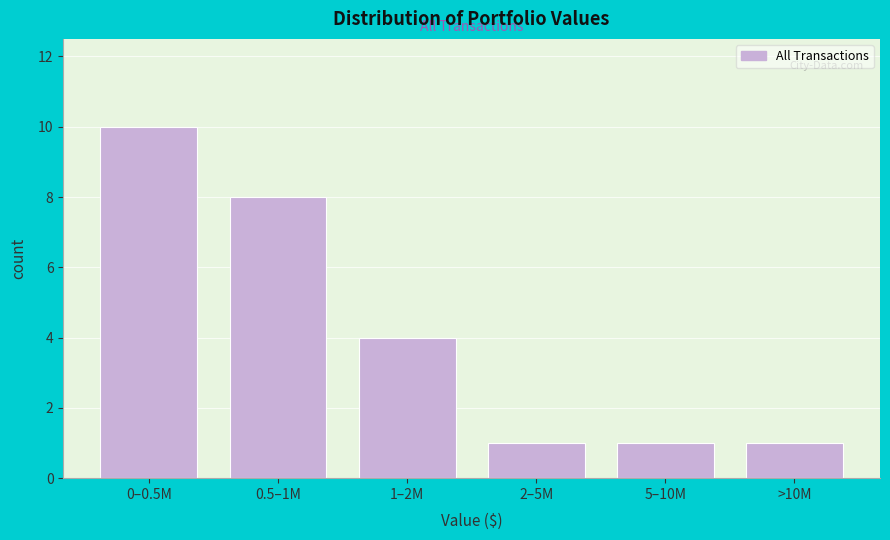

Reading right to left, list all the values displayed in this chart.

>10M=1	5–10M=1	2–5M=1	1–2M=4	0.5–1M=8	0–0.5M=10